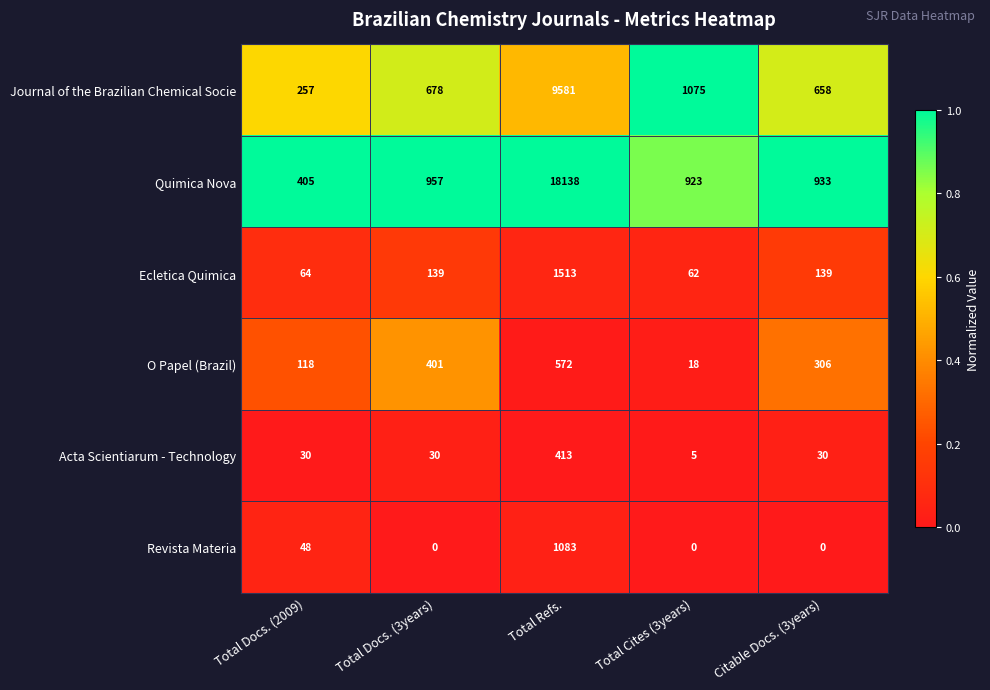

How many distinct data groups are displayed?

6